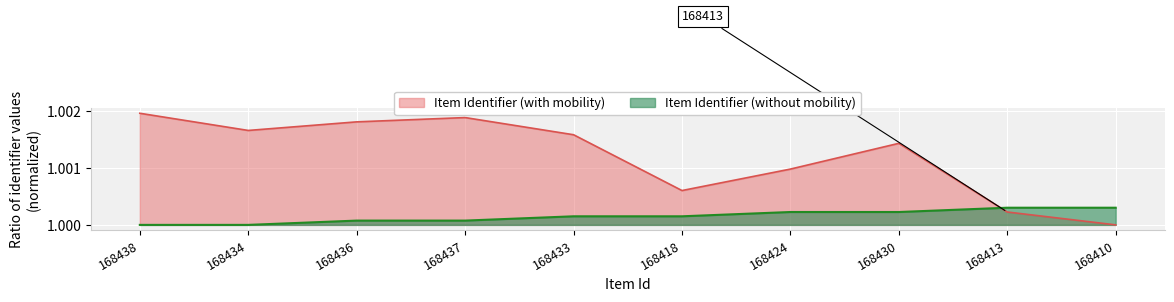

List the series in order of their peak value, lowest first.

Item Identifier (without mobility), Item Identifier (with mobility)